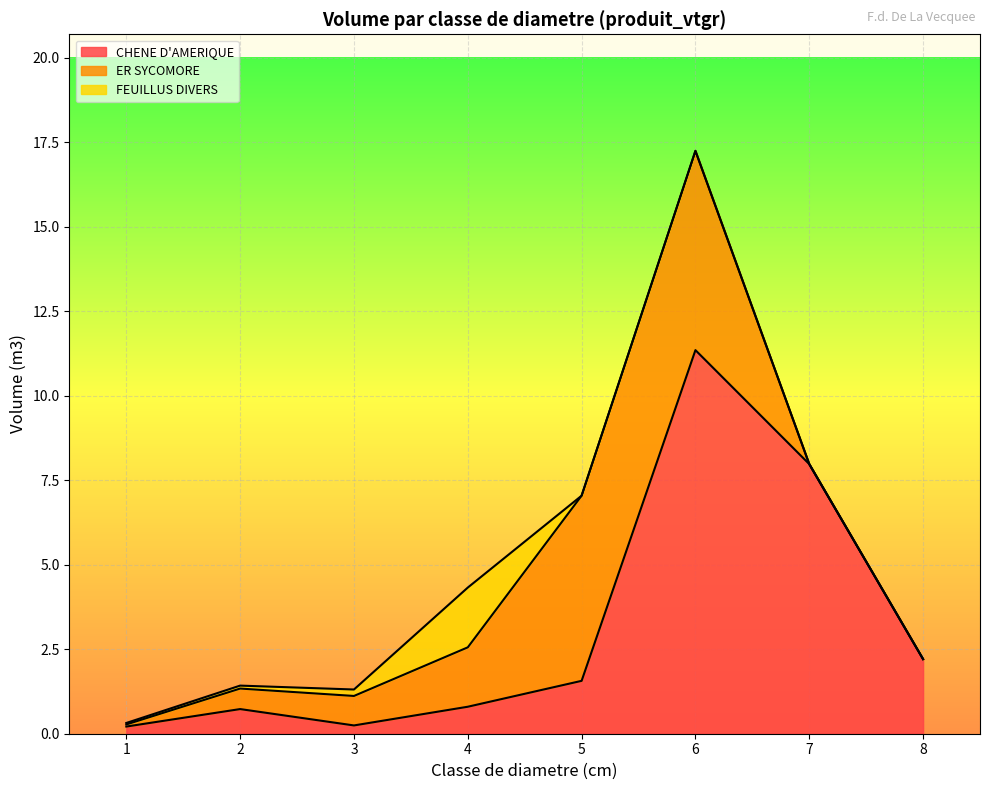

True or false: FEUILLUS DIVERS has a value of 0.0 at 5.

True